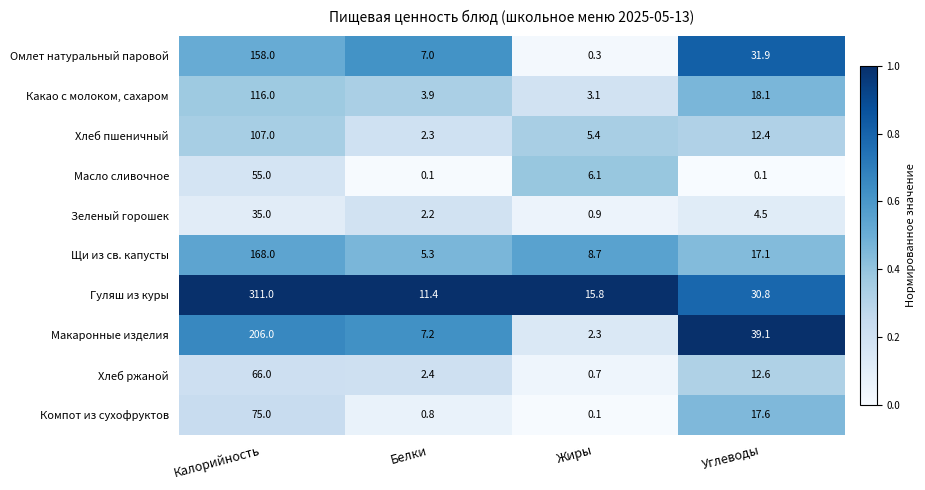

What is the total value across all series at Калорийность?

1297.0